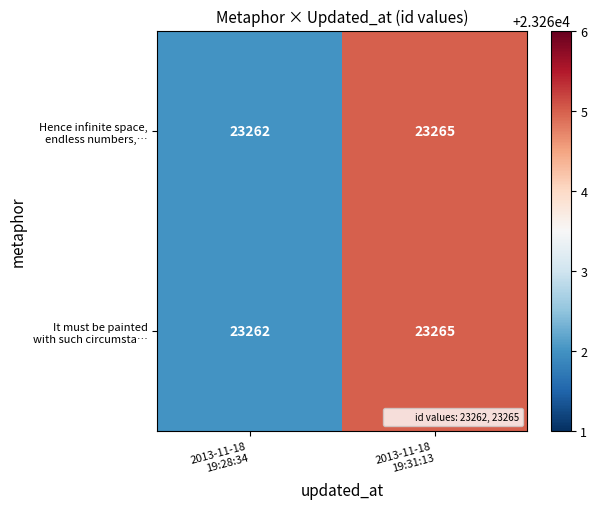

What is the maximum value shown in the chart?

23265